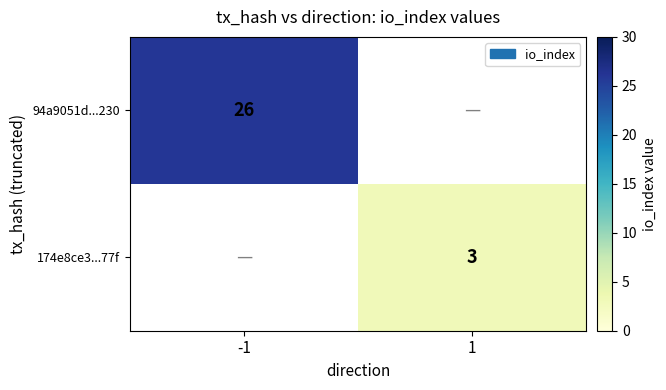

The 174e8ce3...77f series shows 1 at 1. True or false?

False